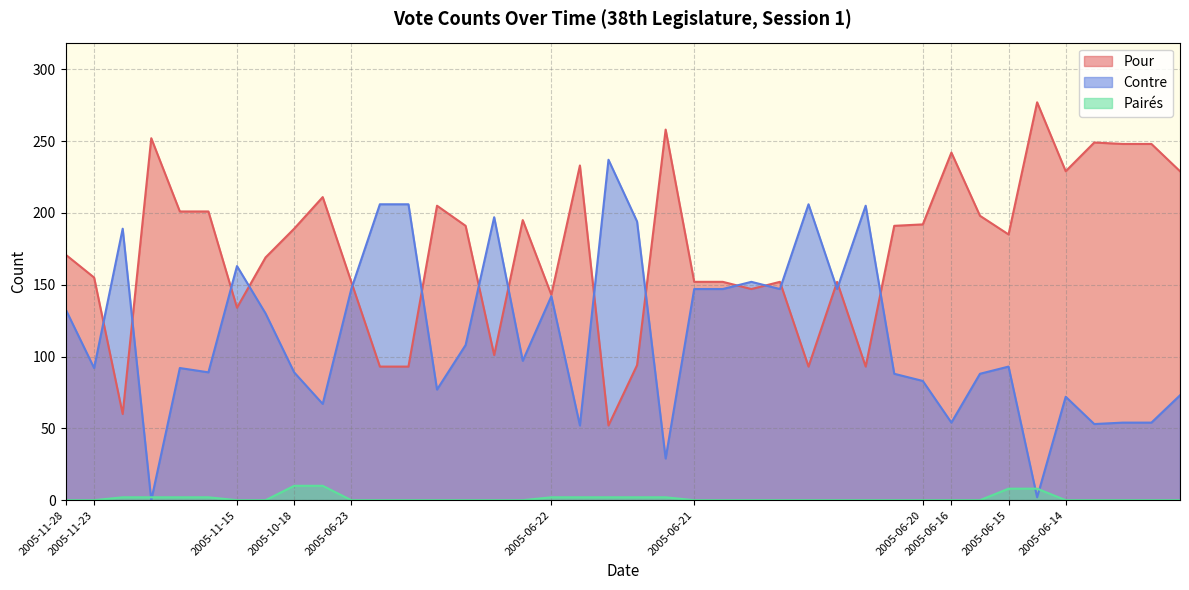

How many intersections are there between Contre and Pour?

16